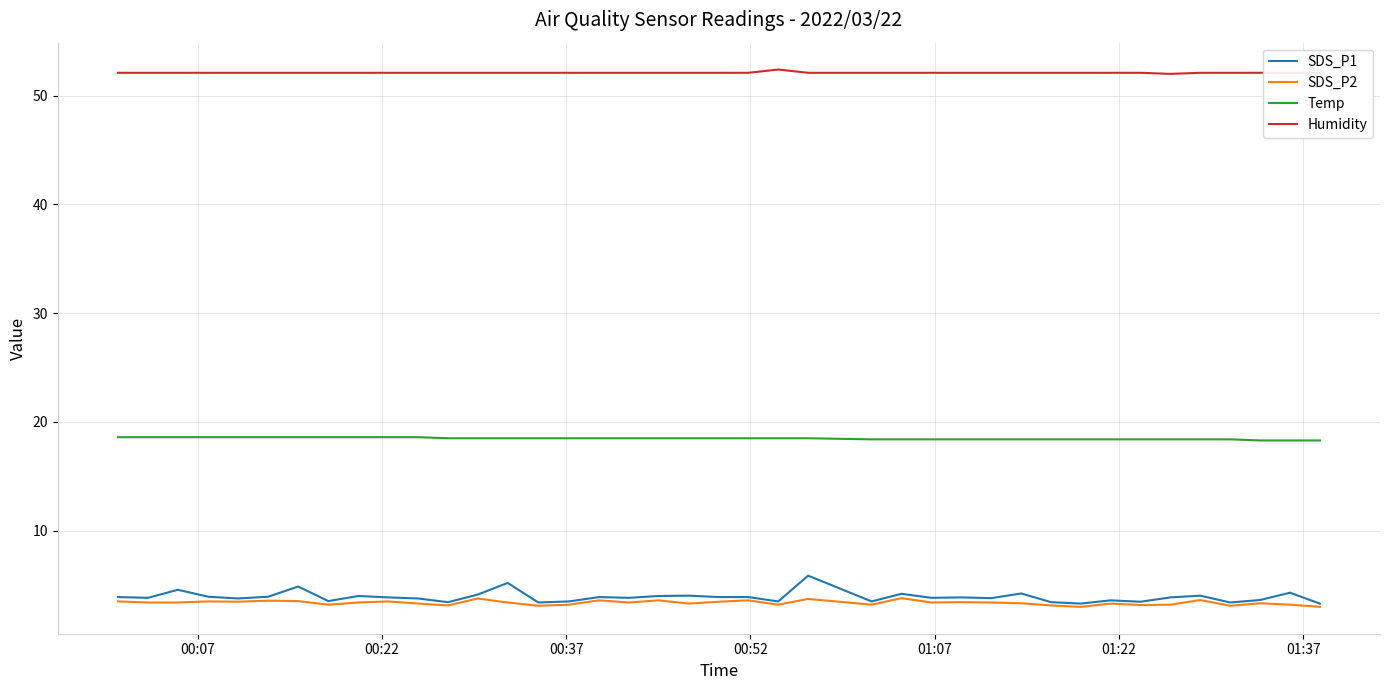

What is the highest value of the SDS_P1 series?

5.9